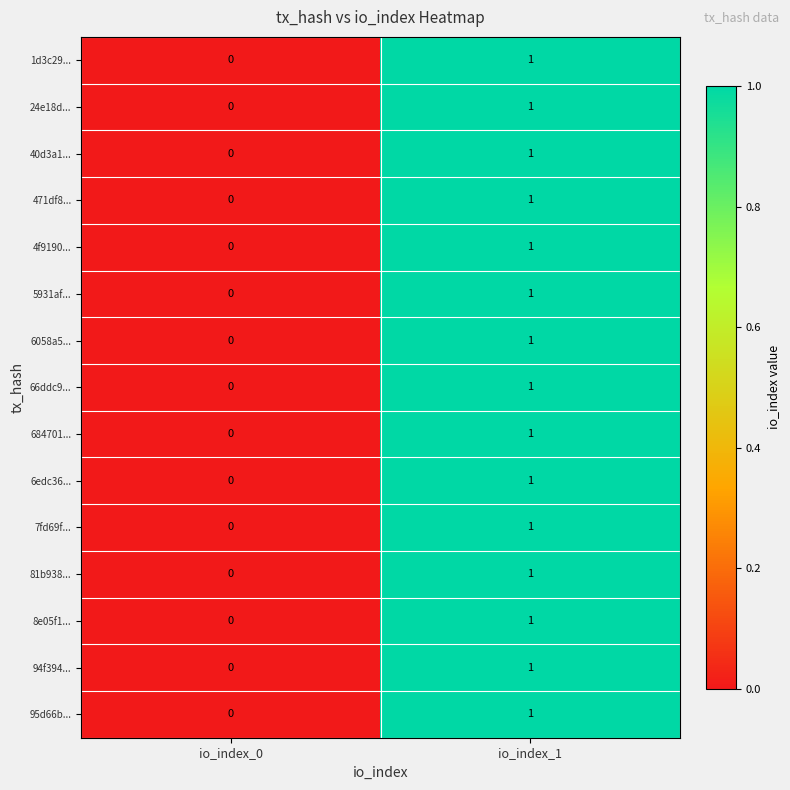

How many series are shown in this chart?

15